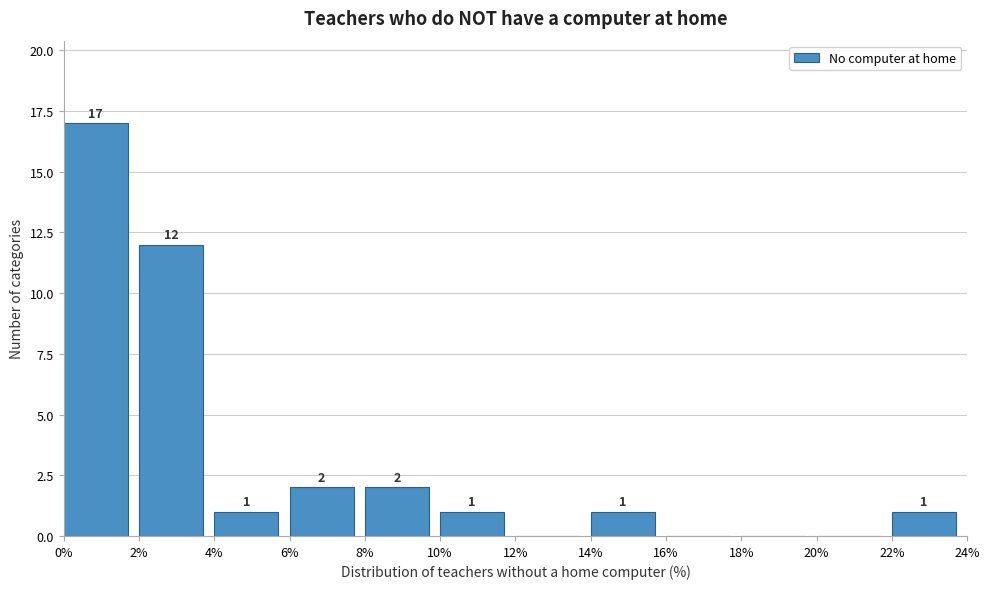

Over which range of the x-axis is the bar tallest?

0% to 2%